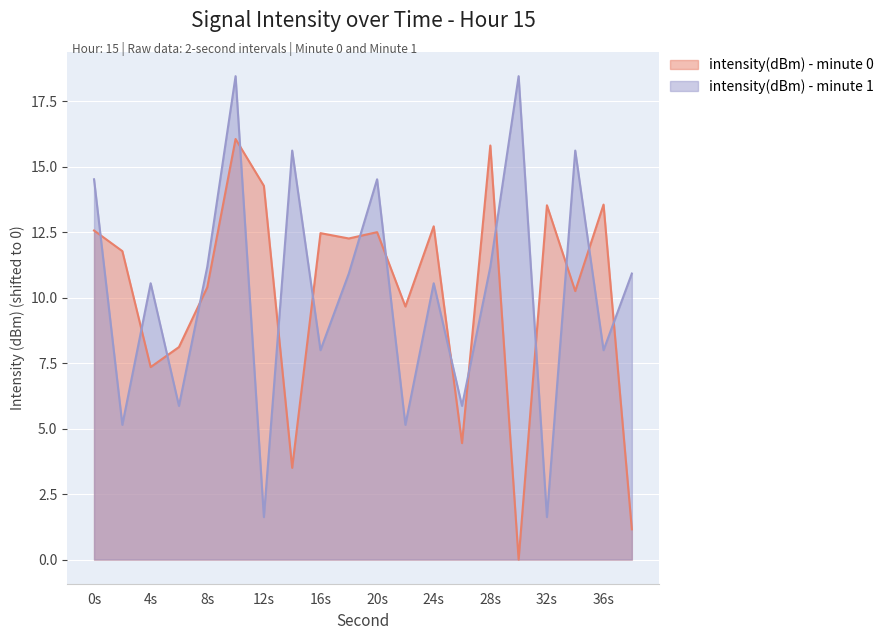

Which has a higher value, 10 or 34?

10